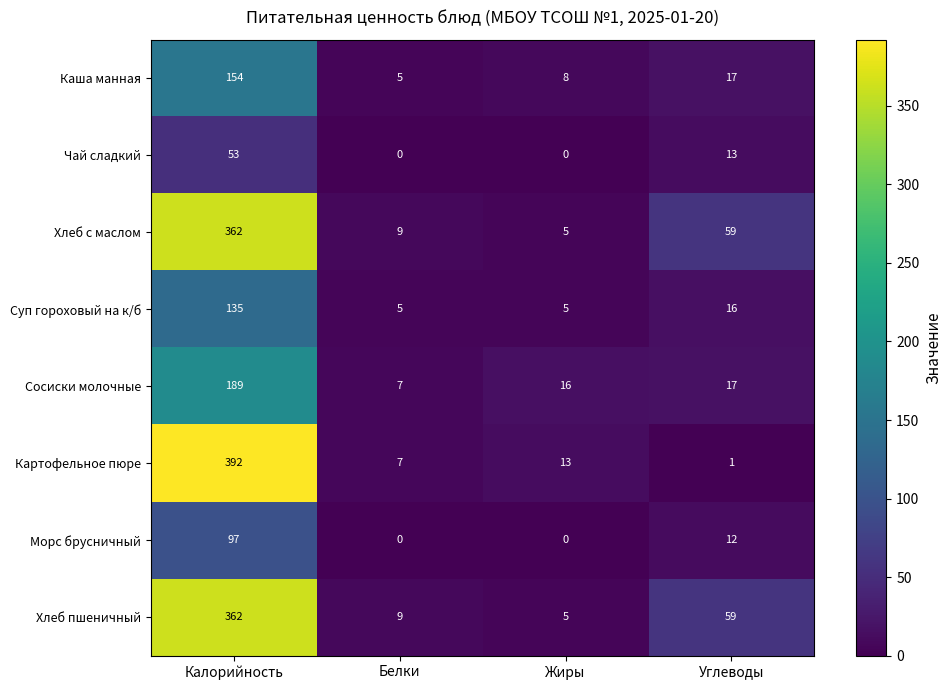

What is the maximum value shown in the chart?

392